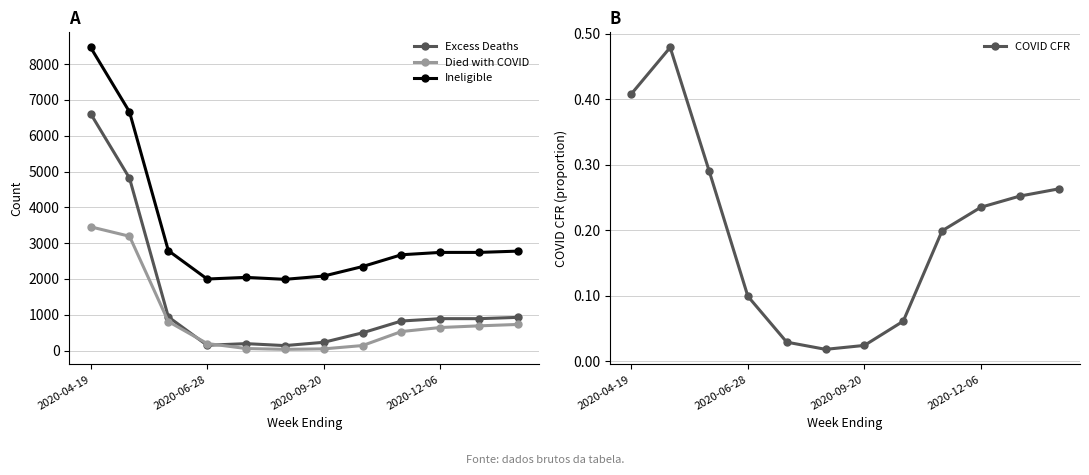

At which label does Ineligible reach its minimum?

5